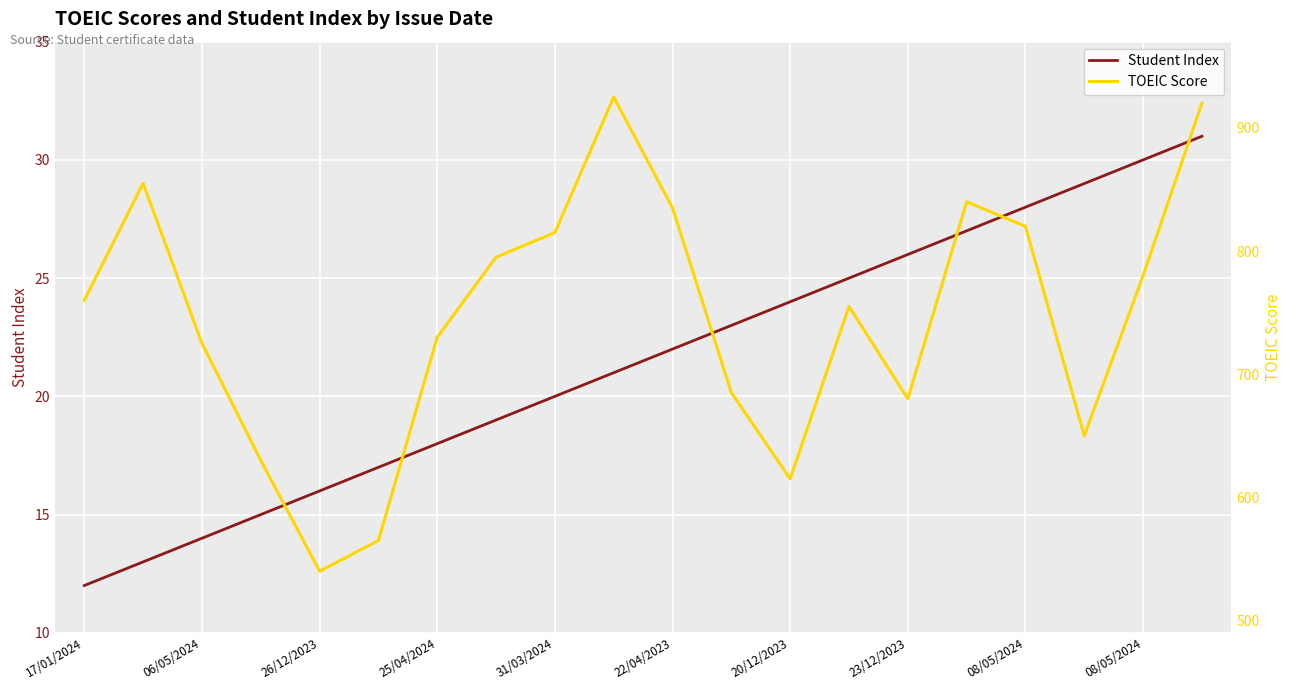

Reading left to right, what are all the values shown in this chart?

Student Index: 12	13	14	15	16	17	18	19	20	21	22	23	24	25	26	27	28	29	30	31
TOEIC Score: 760	855	725	630	540	565	730	795	815	925	835	685	615	755	680	840	820	650	780	920